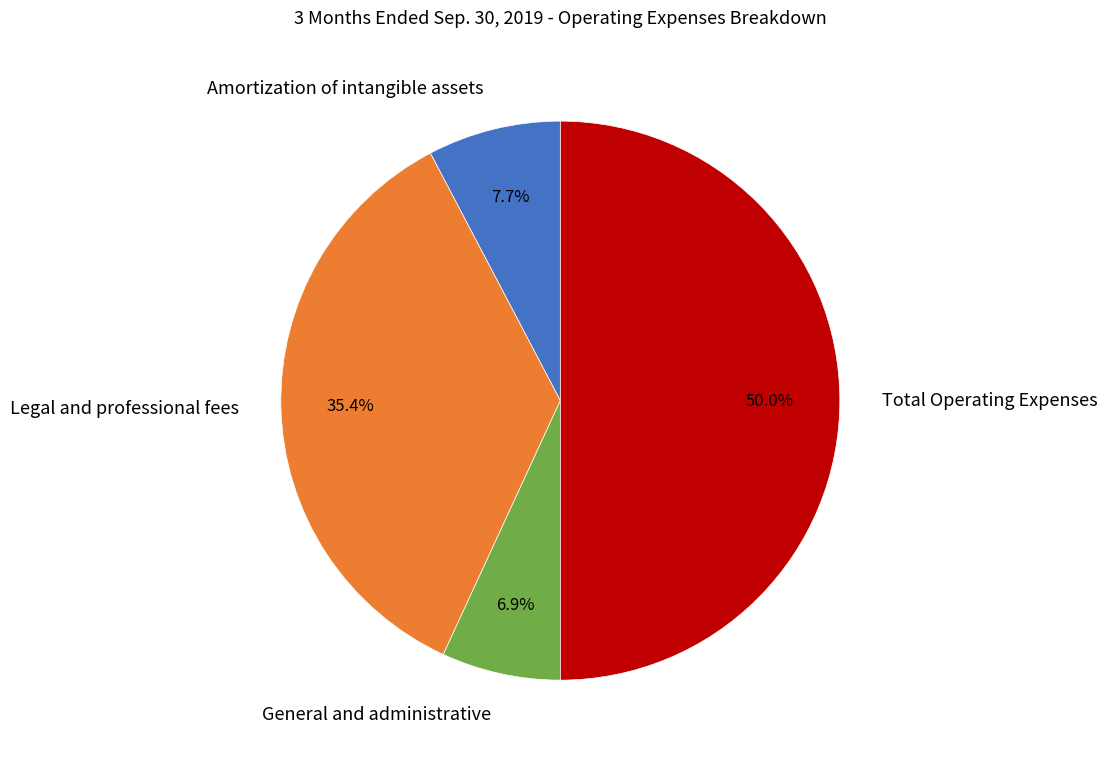

Which slice is the smallest?

General and administrative